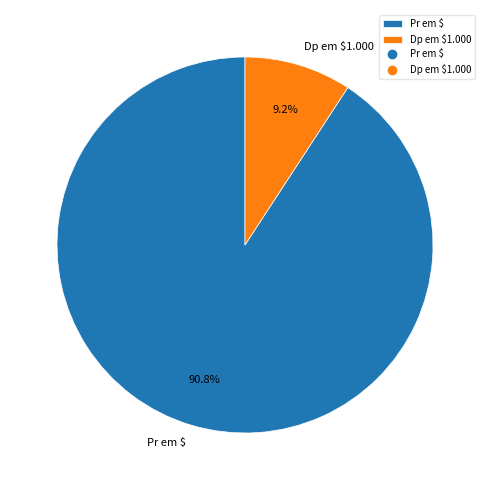

How many segments does this pie chart have?

2